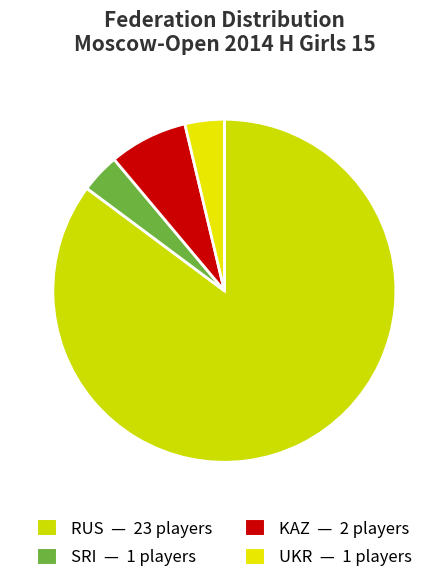

To the nearest percent, what percentage of the pie is UKR?

4%